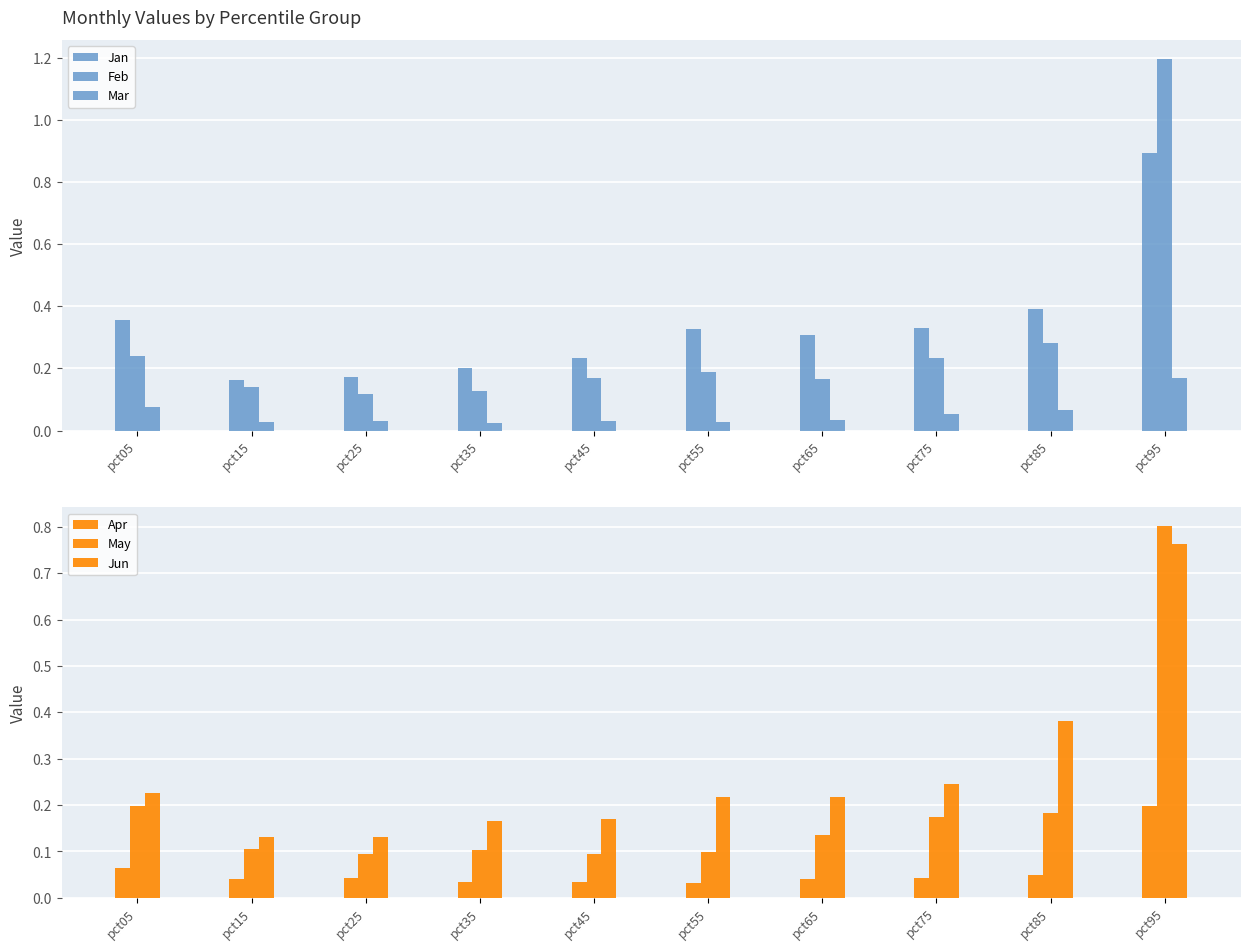

What are all the series names shown in the legend?

Jan, Feb, Mar, Apr, May, Jun